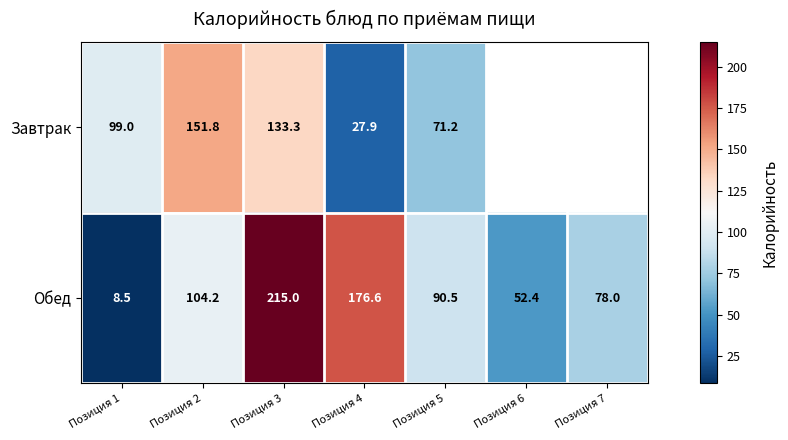

Which category has the highest value in the Обед series?

Позиция 3